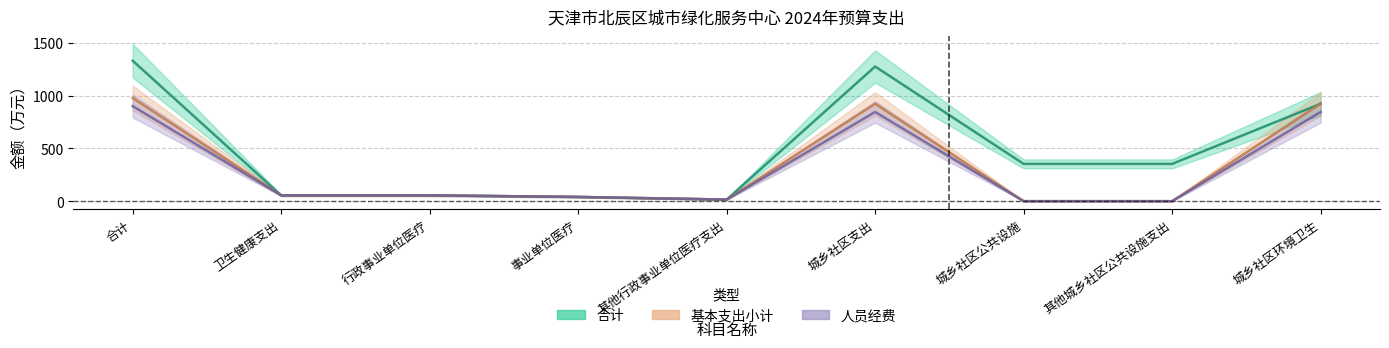

True or false: 基本支出小计 has more than 1 points higher than both neighbors.

False